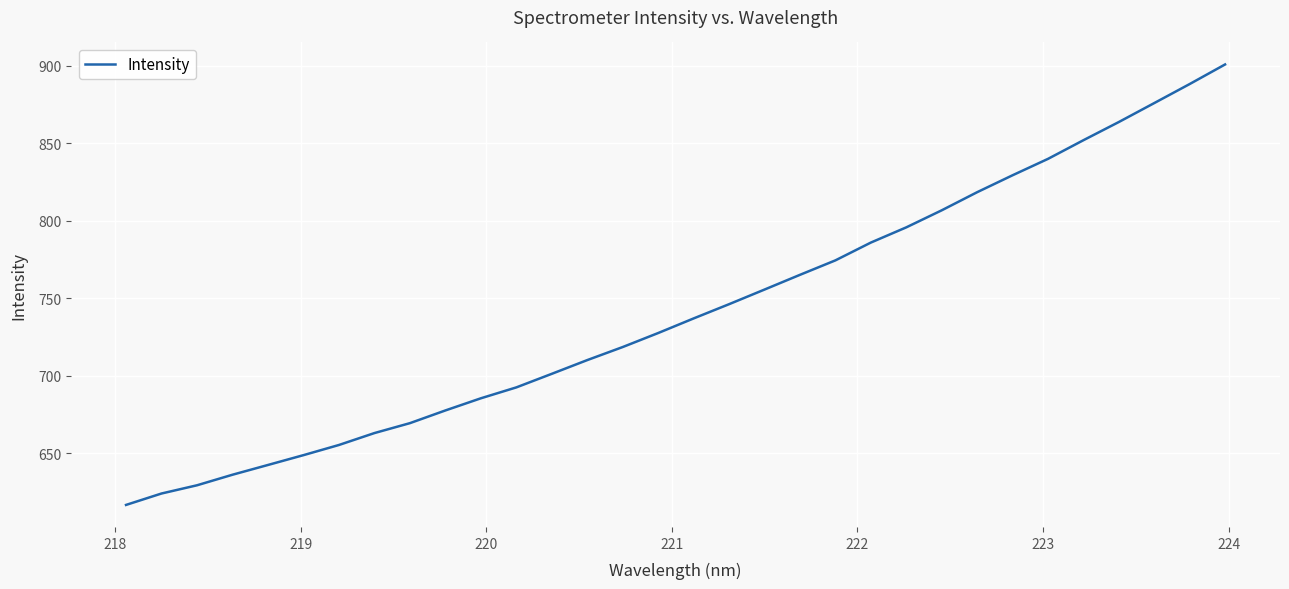

What is the difference between the maximum and minimum values?

284.4